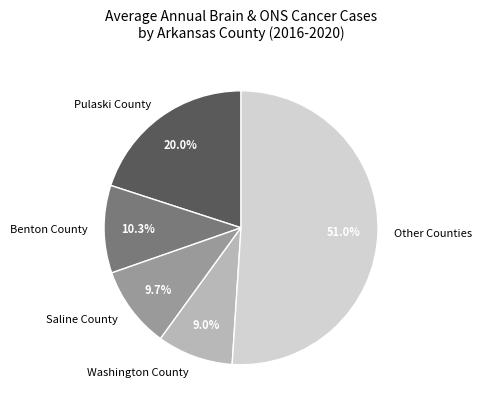

Which slice is the largest?

Other Counties